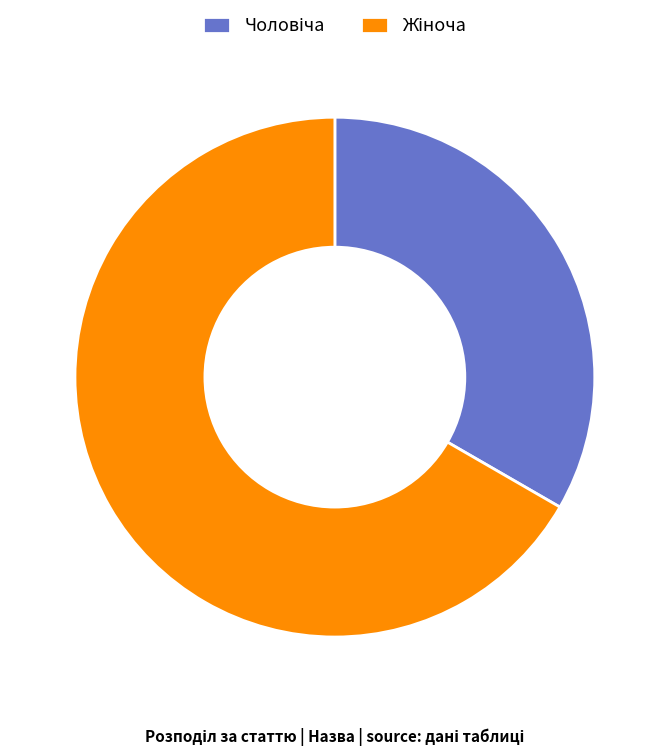

What is the ratio of the value at Чоловіча to the value at Жіноча?

0.5